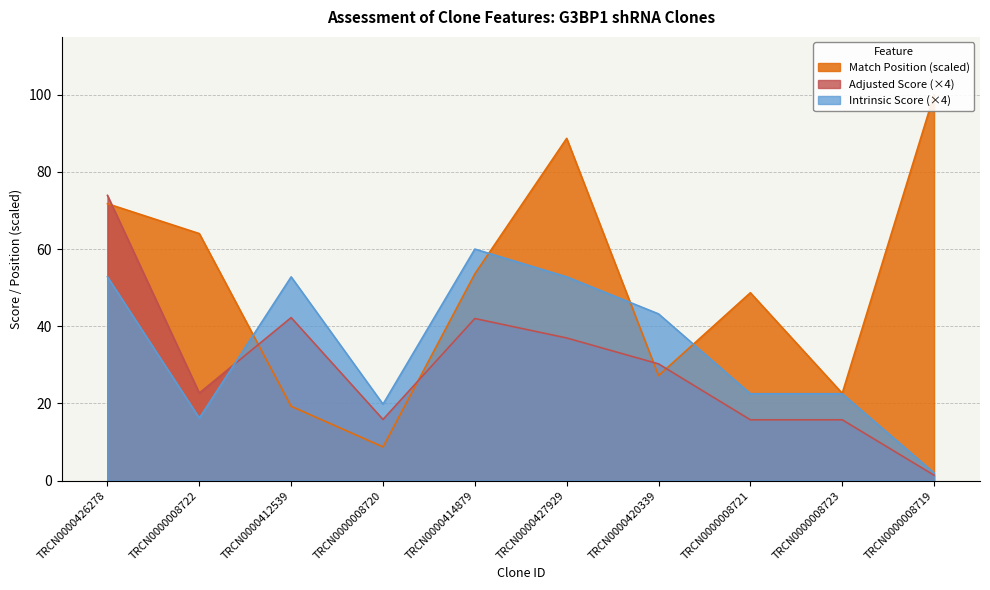

What is the smallest value displayed?

1.4